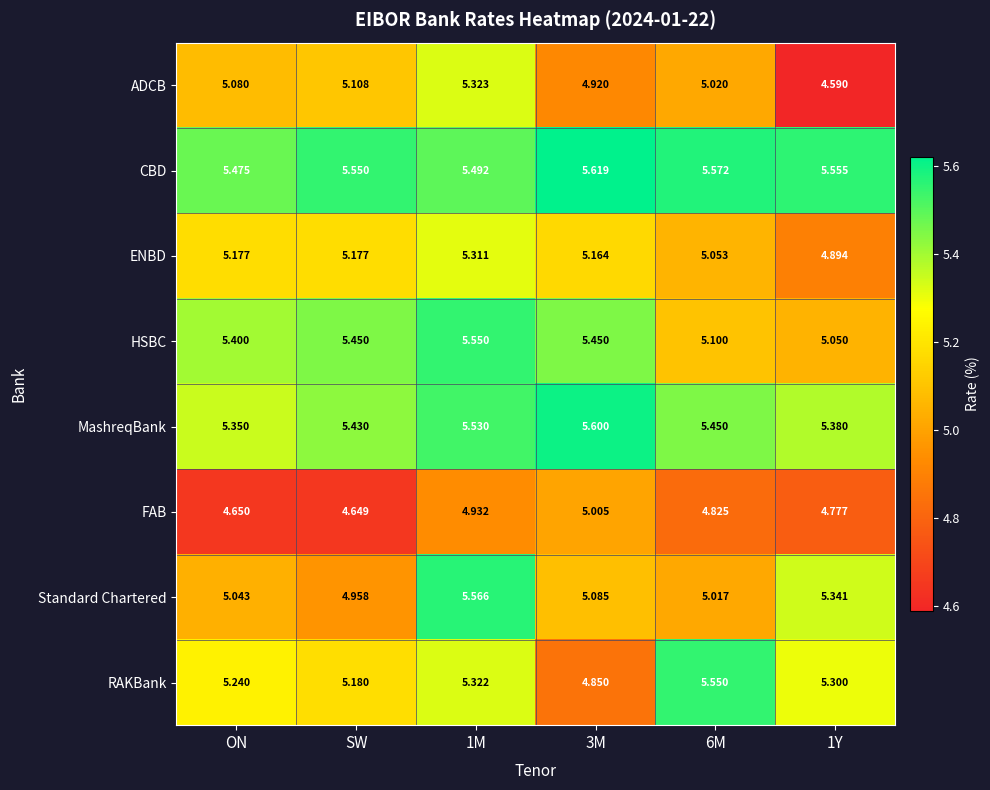

Where does the ADCB series first go above 5?

ON